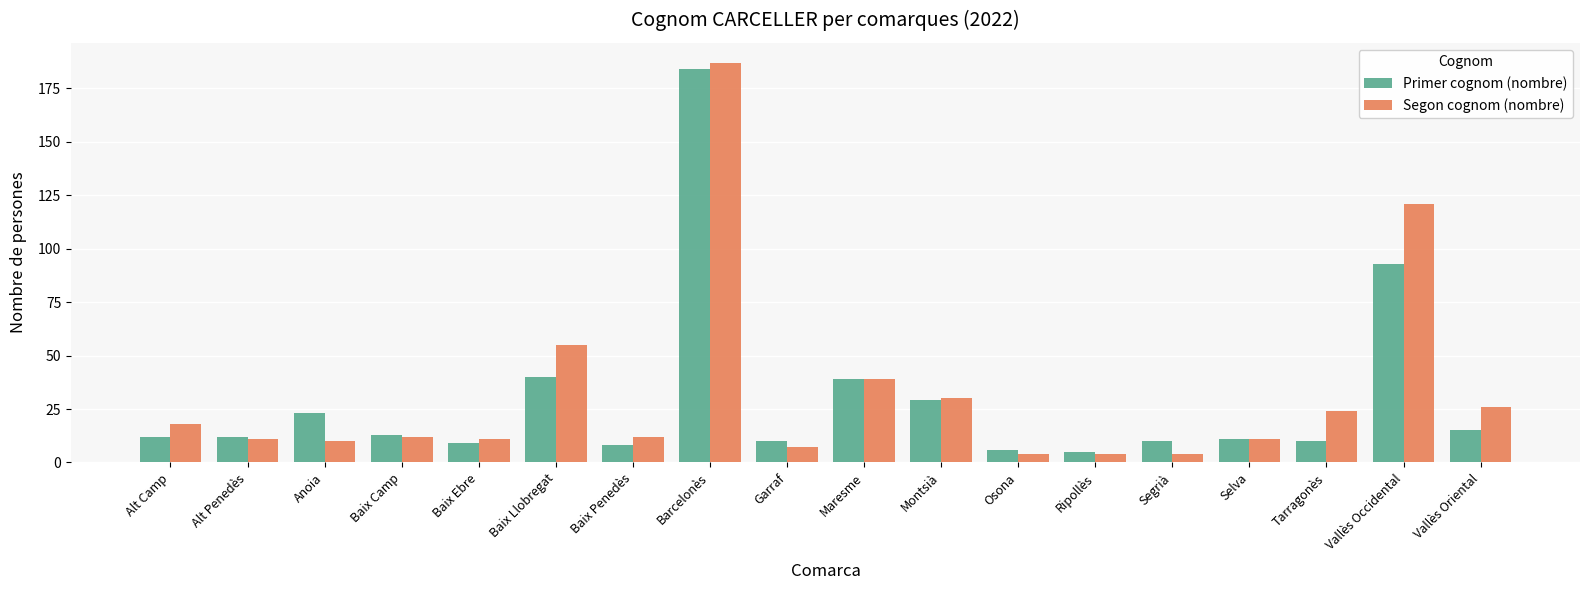

What is the label of the 2nd bar from the right?

Vallès Occidental